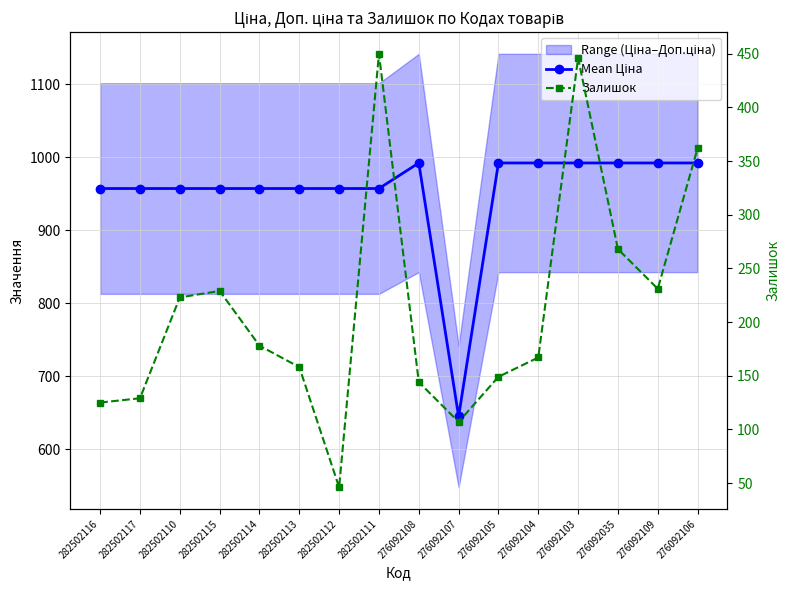

At which label is Mean Ціна closest to 818?

282502116